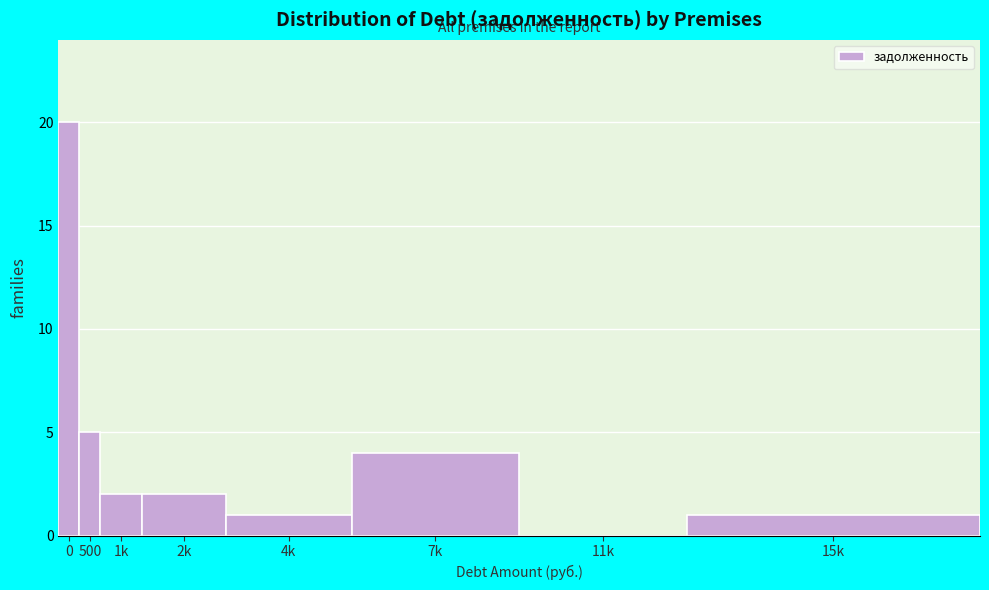

Reading left to right, extract all data points from this chart.

0=20	500=5	1k=2	2k=2	4k=1	7k=4	11k=0	15k=1